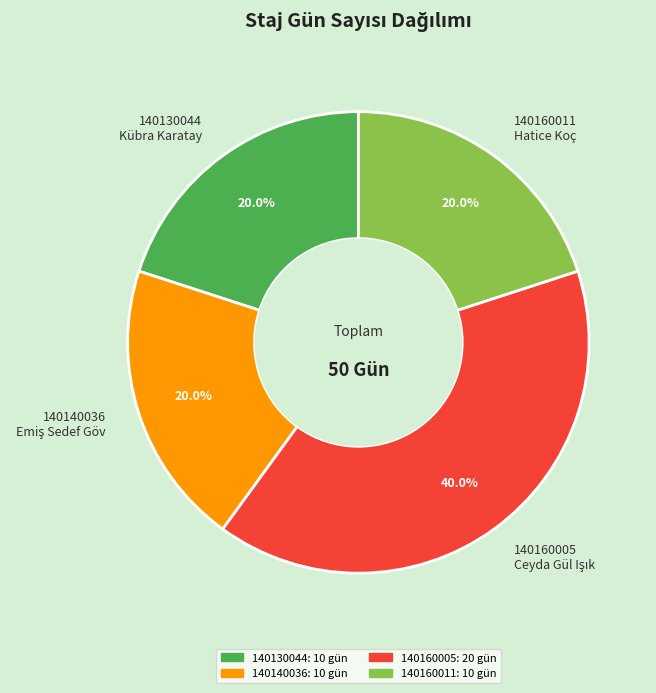

To the nearest percent, what is the average slice percentage?

25%